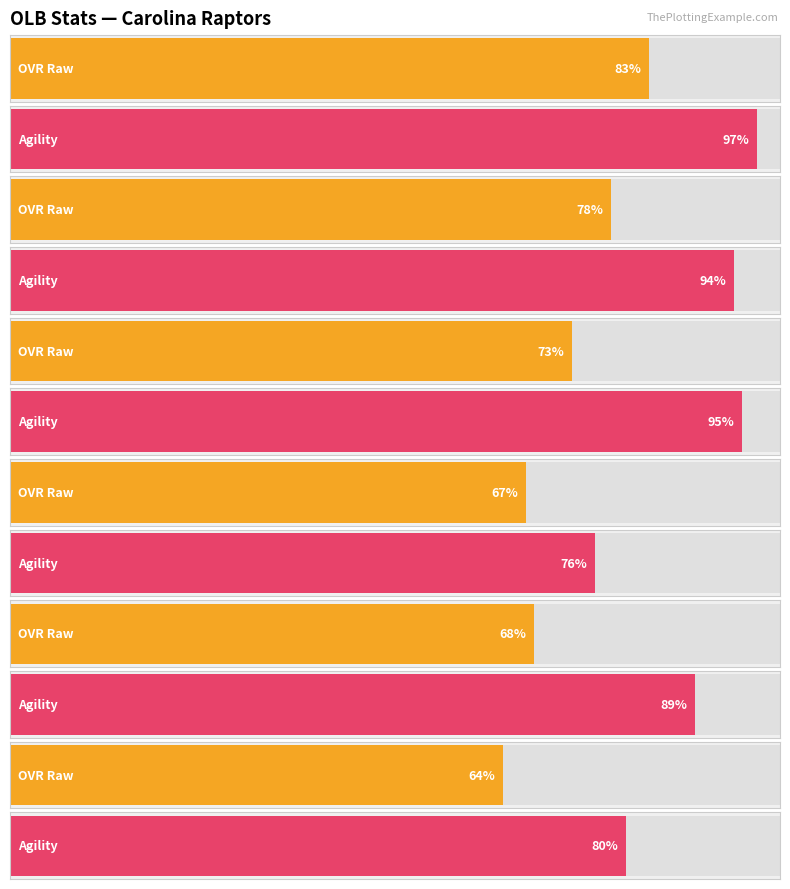

True or false: agility has a value of 97.0 at Bryce Fernandez.

True